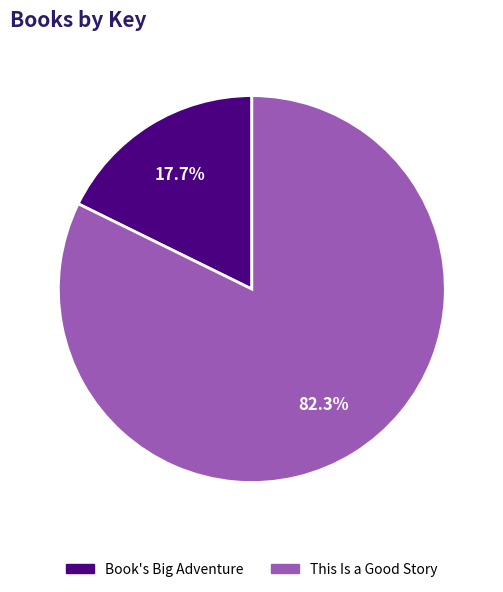

The This Is a Good Story slice represents 82% of the pie. True or false?

True